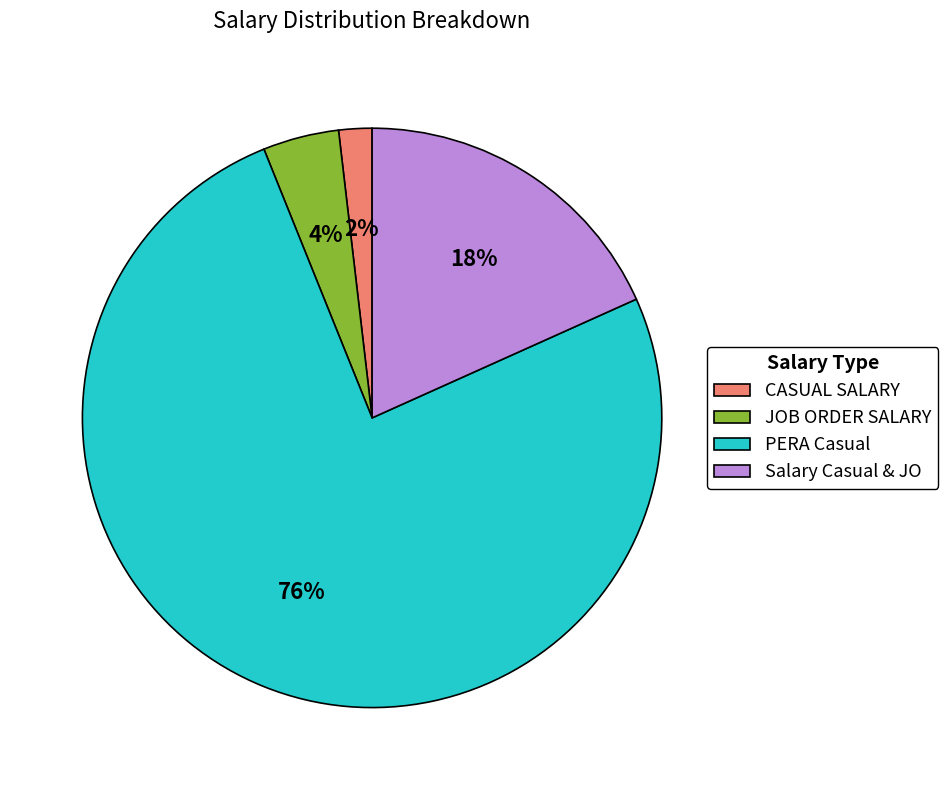

What percentage is the Salary Casual & JO slice, to the nearest percent?

18%